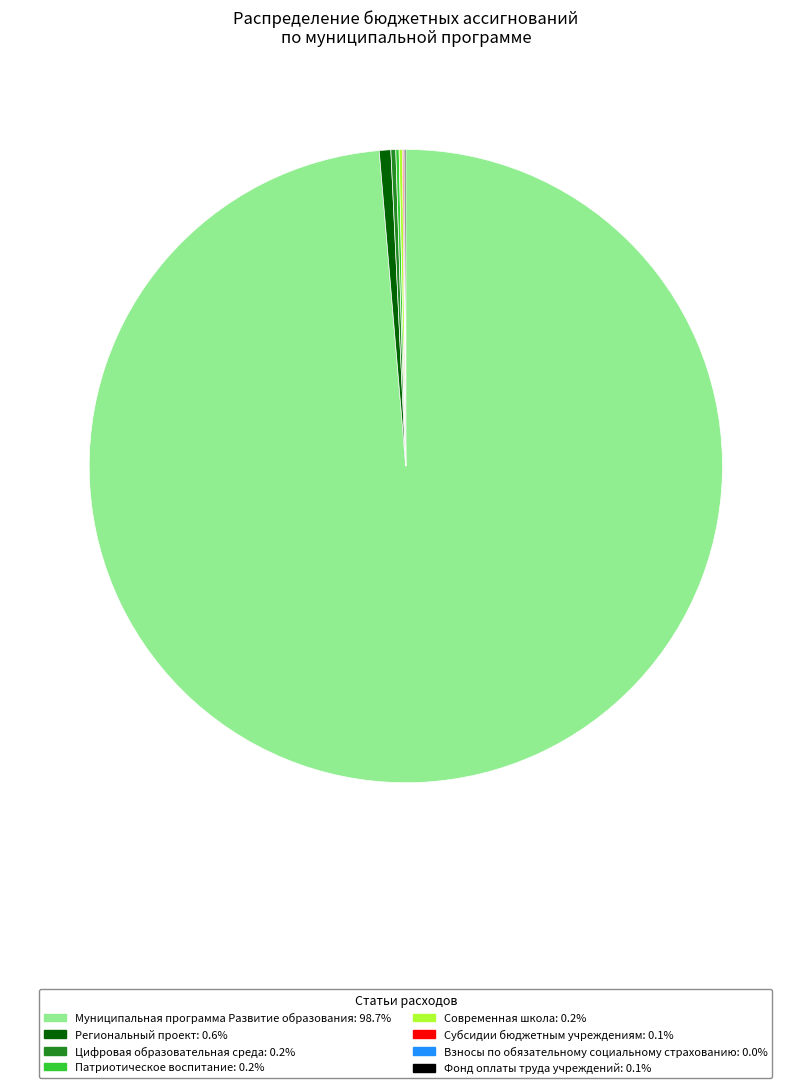

Which category has the biggest portion of the pie?

Муниципальная программа Развитие образования